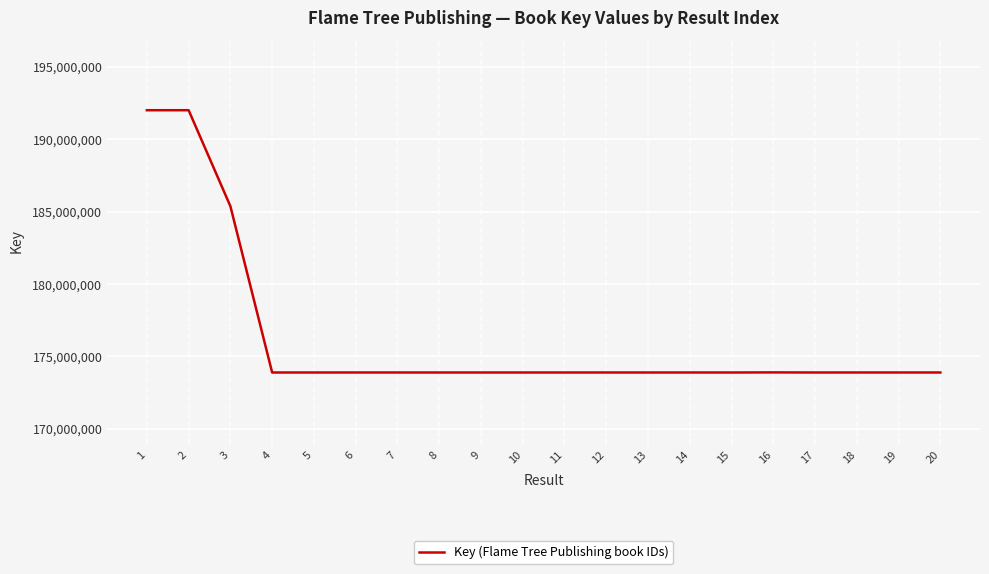

What is the ratio of the value at 2 to the value at 8?

1.1